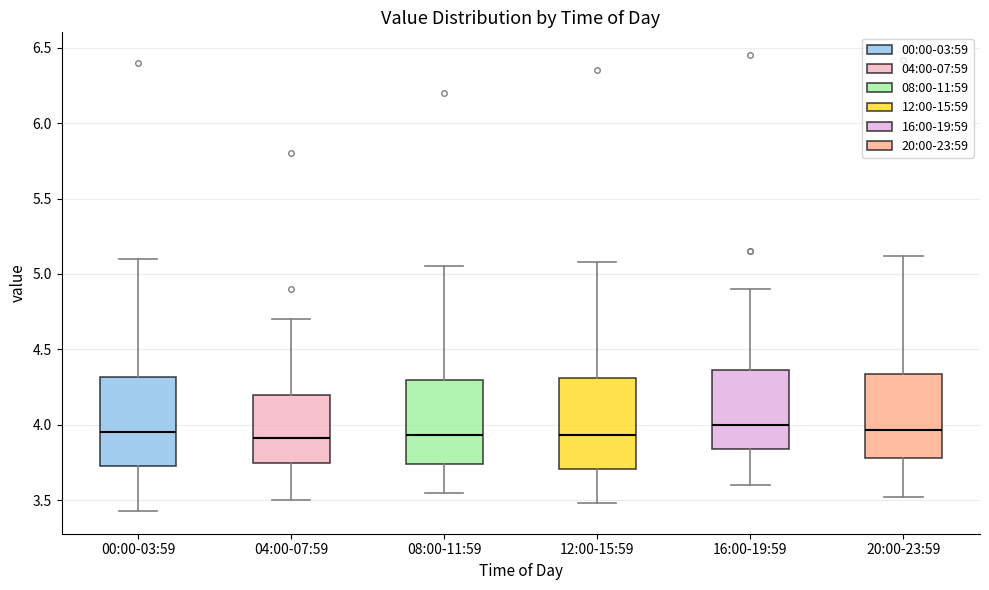

Where is the upper edge of the box for 20:00-23:59 on the y-axis? The values are not printed on the chart, so give them approximately, as read against the axis.

4.35